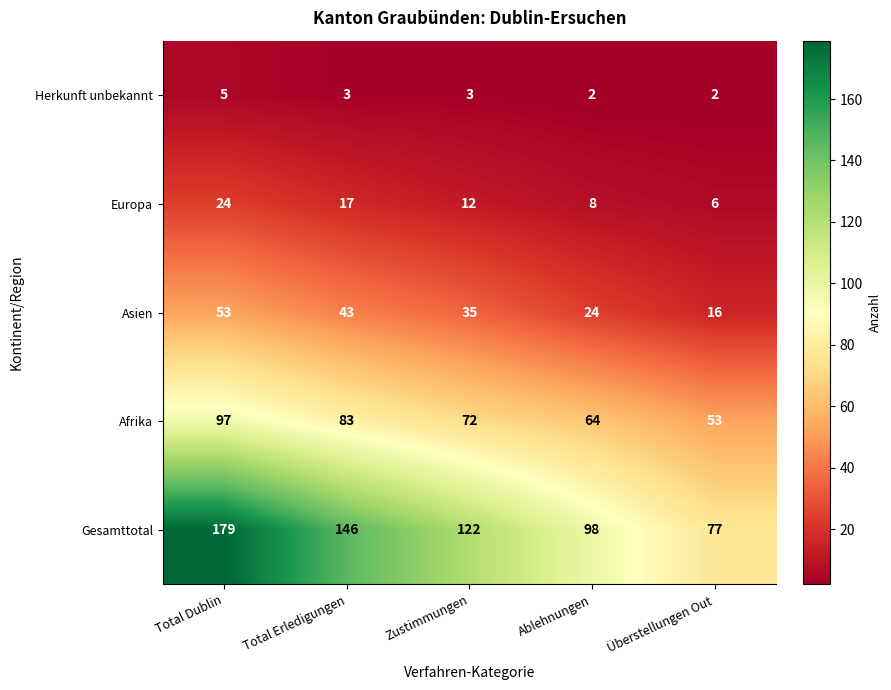

What is the difference between the maximum and minimum values in the Asien series?

37